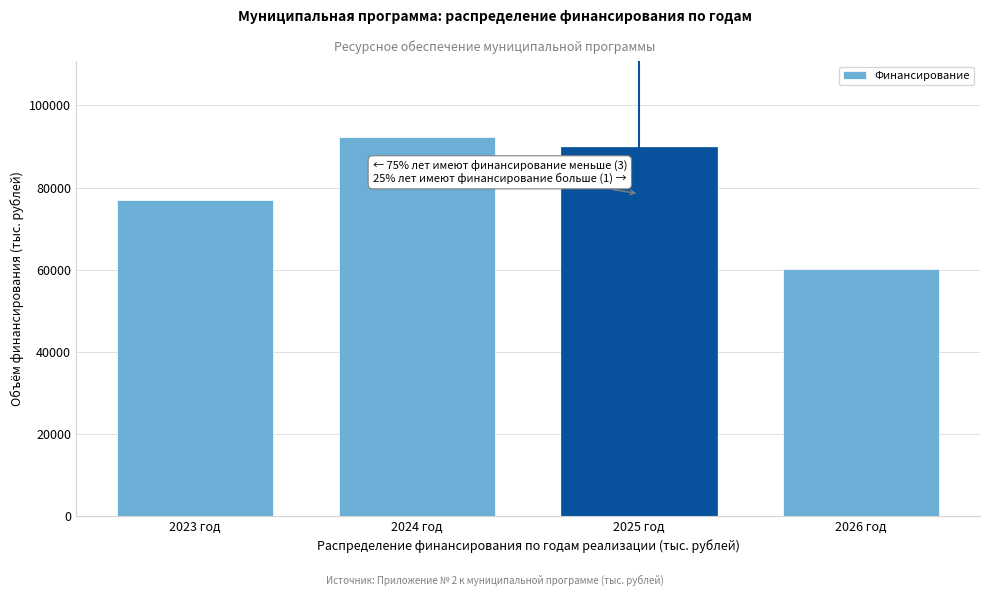

Reading left to right, list all the values displayed in this chart.

2023 год=76950.6	2024 год=92364.4	2025 год=89964.6	2026 год=60140.5